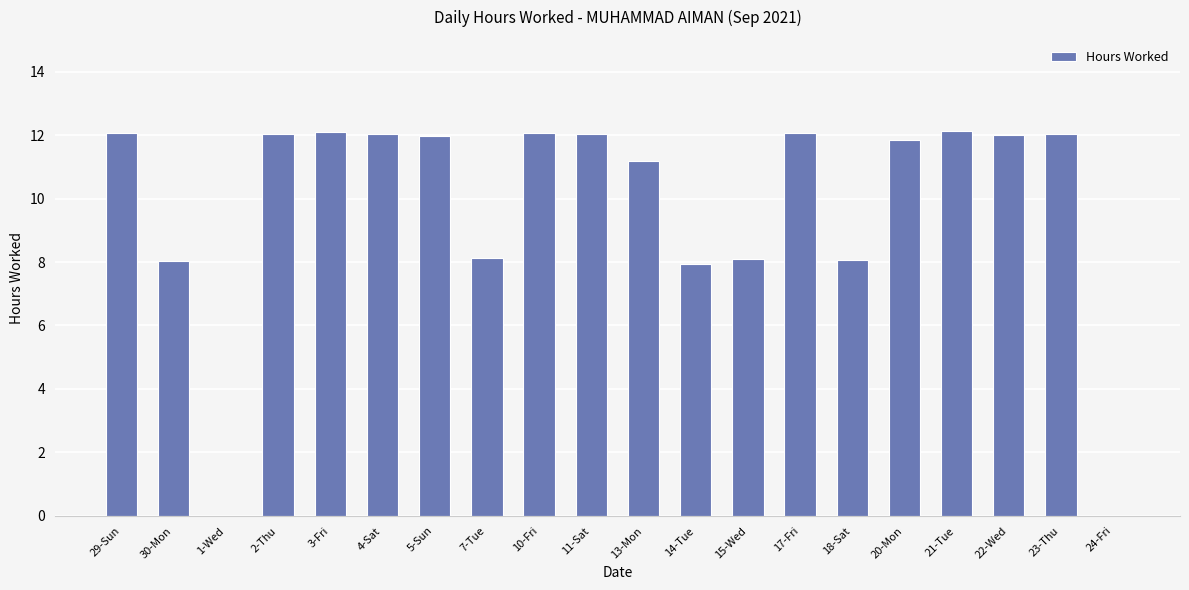

What is the greatest value displayed?

12.1